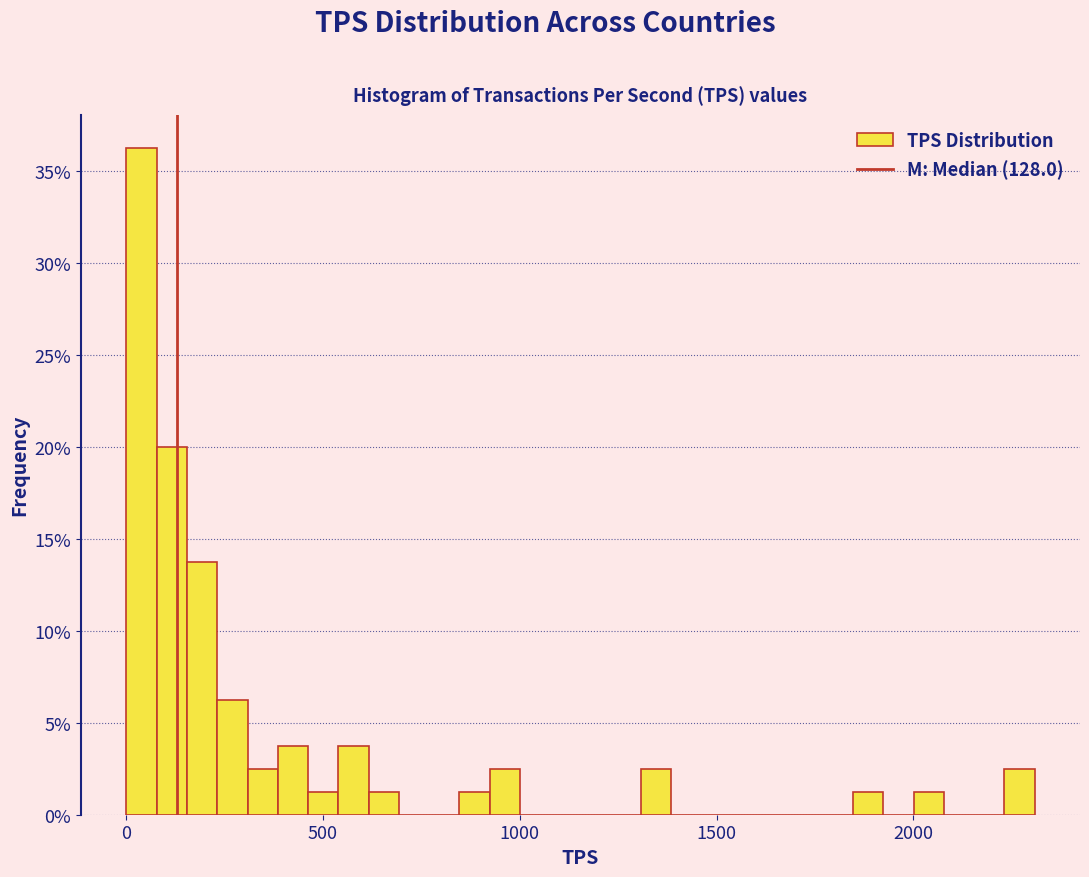

Around what value on the x-axis is the tallest bar? Give the approximate position of its centre, as read against the axis.

50